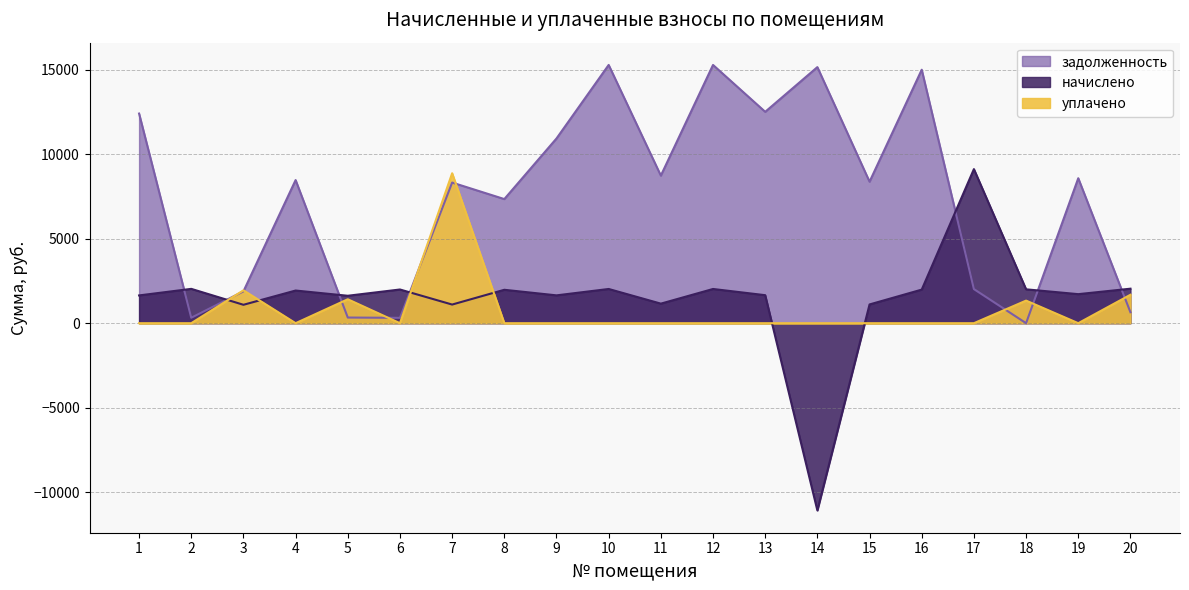

What is the spread (max minus min) of values at 2?

2031.0